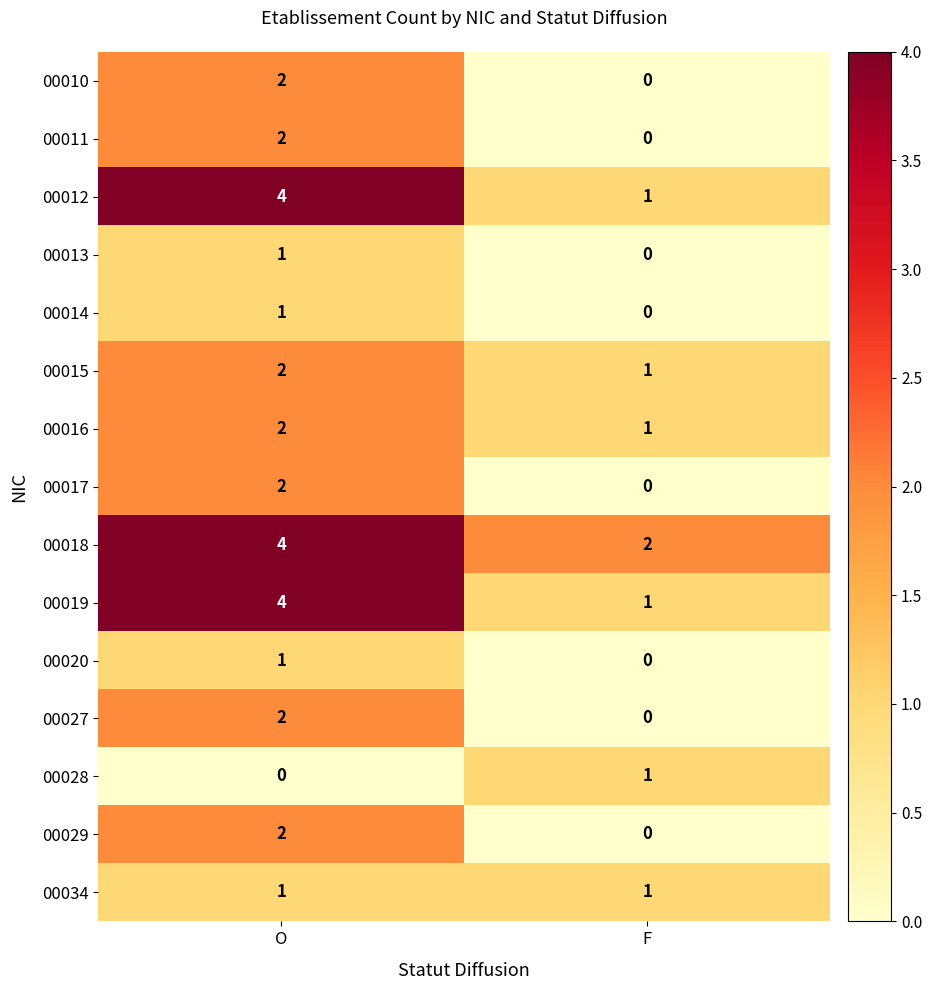

The 00029 series shows 0 at F. True or false?

True